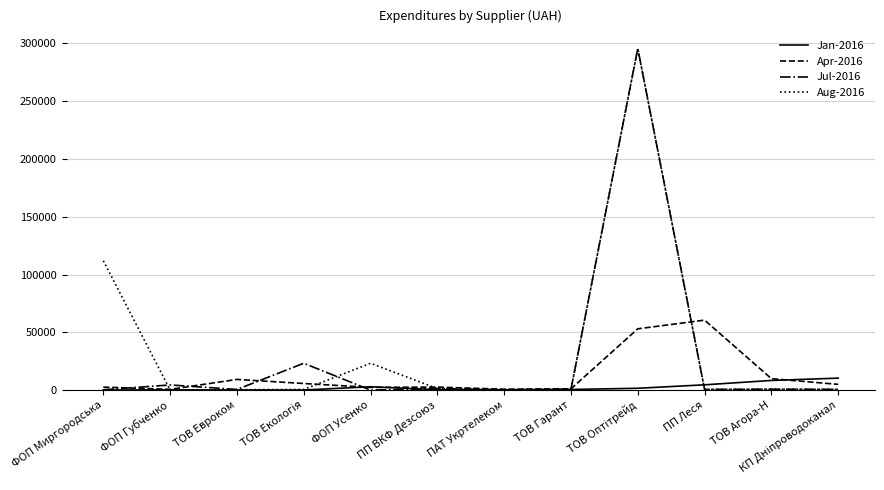

What is the maximum value for Jan-2016?

10355.9